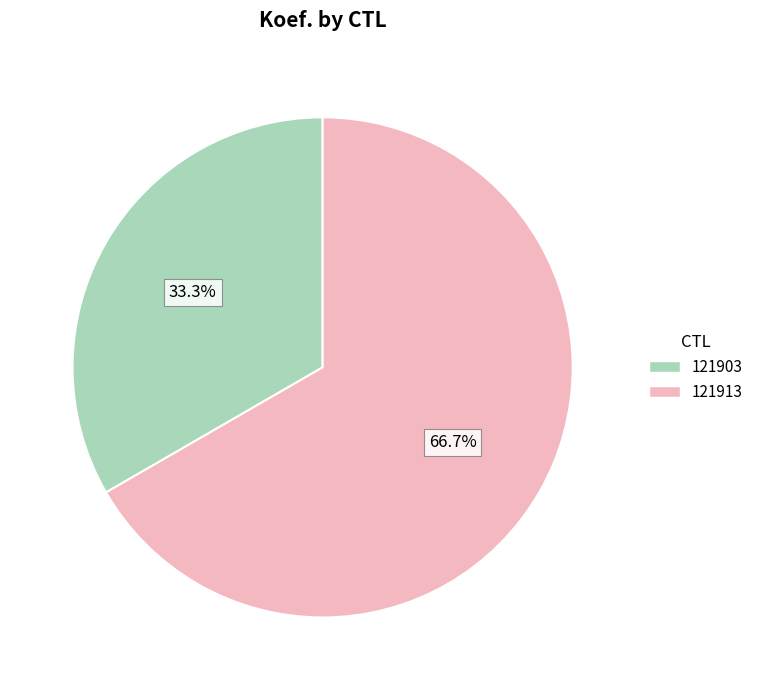

Which has a higher value, 121903 or 121913?

121913